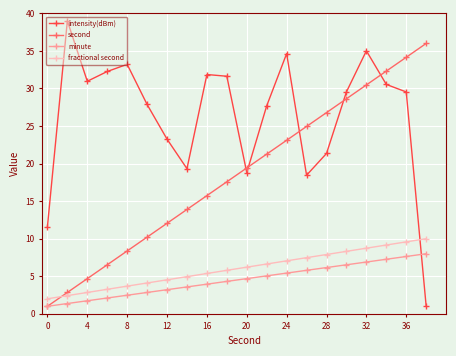

List the series in order of their peak value, highest first.

intensity(dBm), second, fractional second, minute